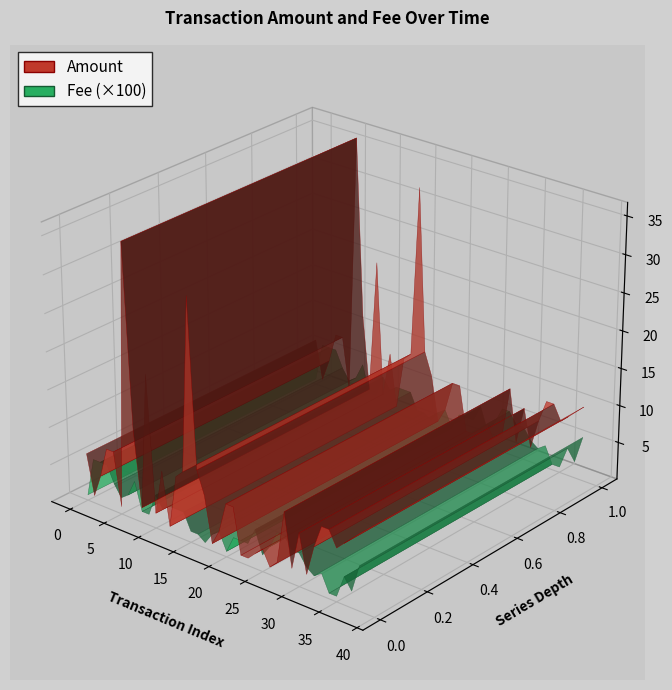

Reading left to right, what are all the values shown in this chart?

Amount: 6.3	1.0	4.0	8.0	8.0	1.0	36.0	12.0	2.0	20.0	2.0	8.0	1.0	8.0	9.0	32.0	10.0	7.0	1.0	3.0	7.0	7.0	1.0	1.0	2.0	3.0	1.0	2.0	9.0	2.0	7.0	2.0	6.0	9.0	9.0	7.0	8.0	9.0	10.0
Fee: 0.0	0.1	0.1	0.1	0.0	0.0	0.0	0.1	0.0	0.0	0.0	0.0	0.0	0.0	0.0	0.0	0.0	0.0	0.0	0.0	0.0	0.0	0.0	0.0	0.1	0.0	0.0	0.1	0.1	0.0	0.0	0.0	0.0	0.0	0.0	0.0	0.0	0.0	0.1